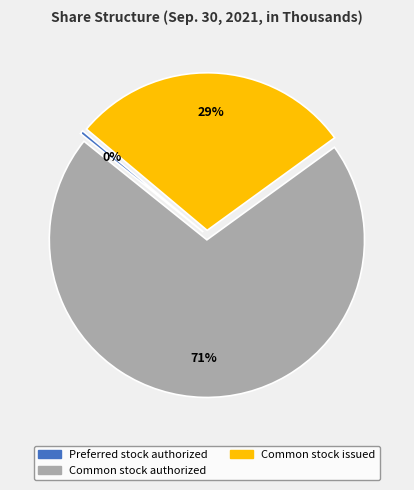

How many segments does this pie chart have?

3